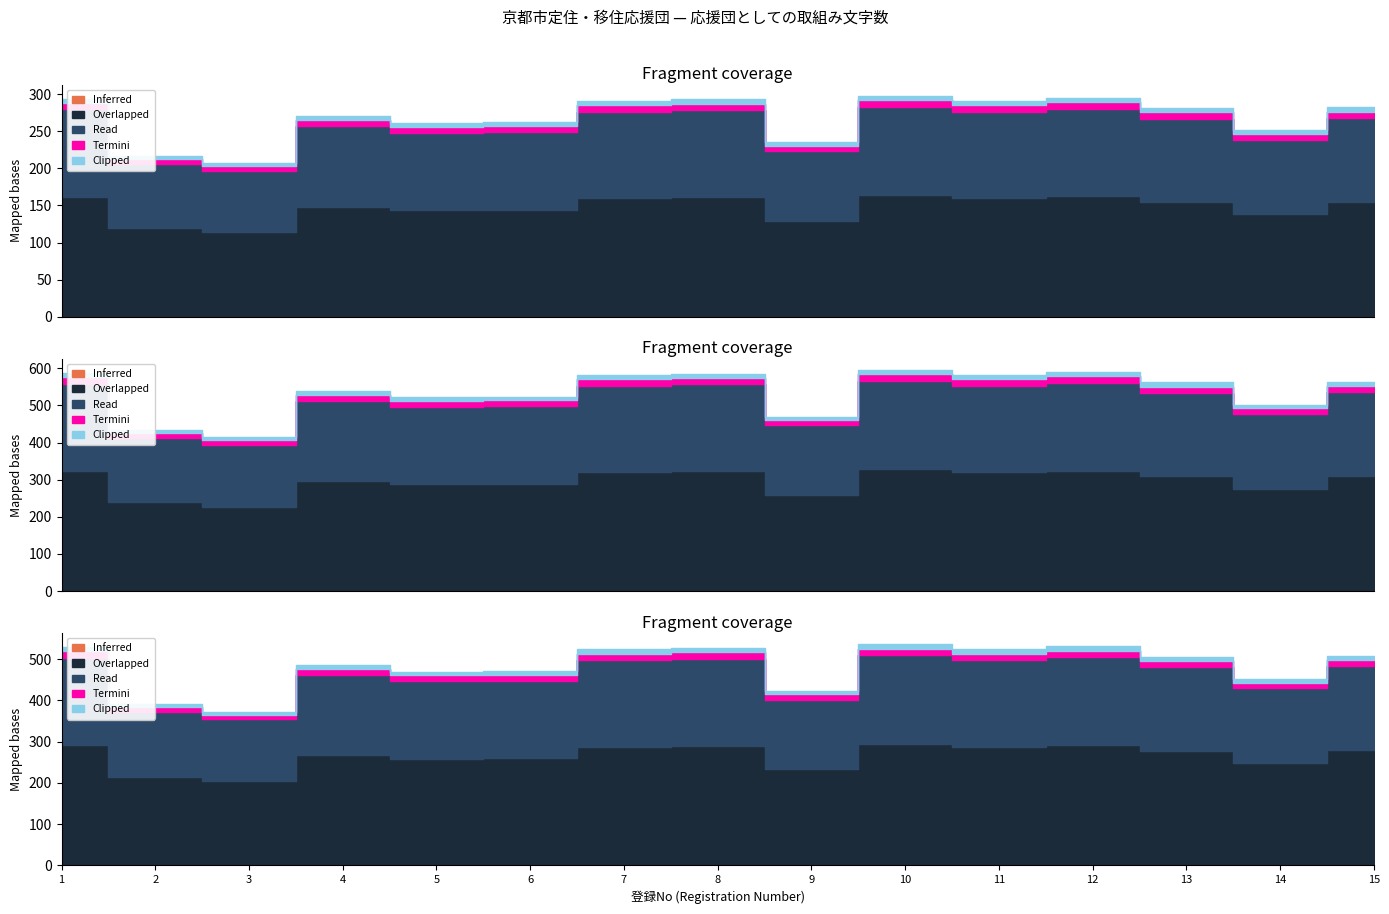

True or false: Termini and Overlapped intersect in this chart.

False